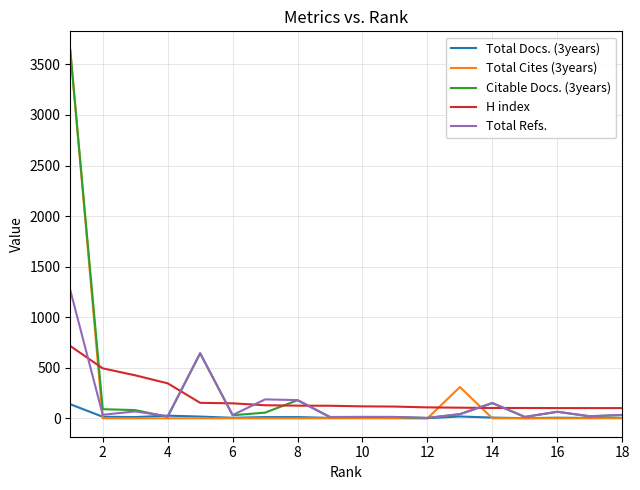

True or false: H index and Total Docs. (3years) cross at least once.

False